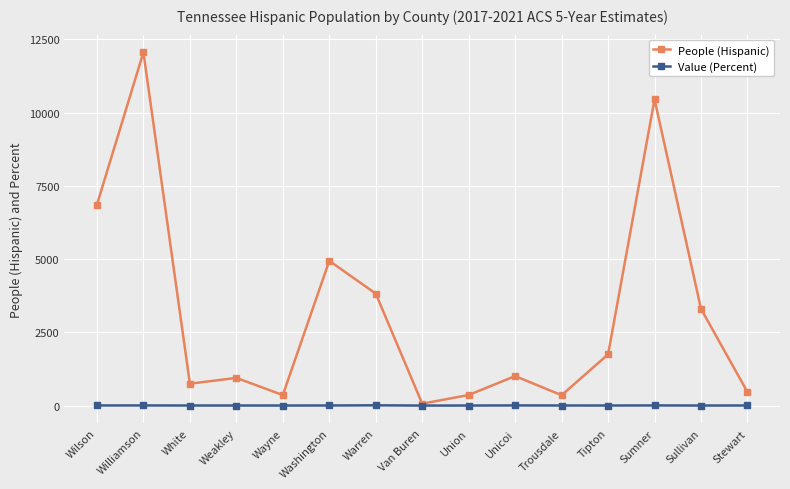

At which category does People (Hispanic) reach its first local peak?

Williamson